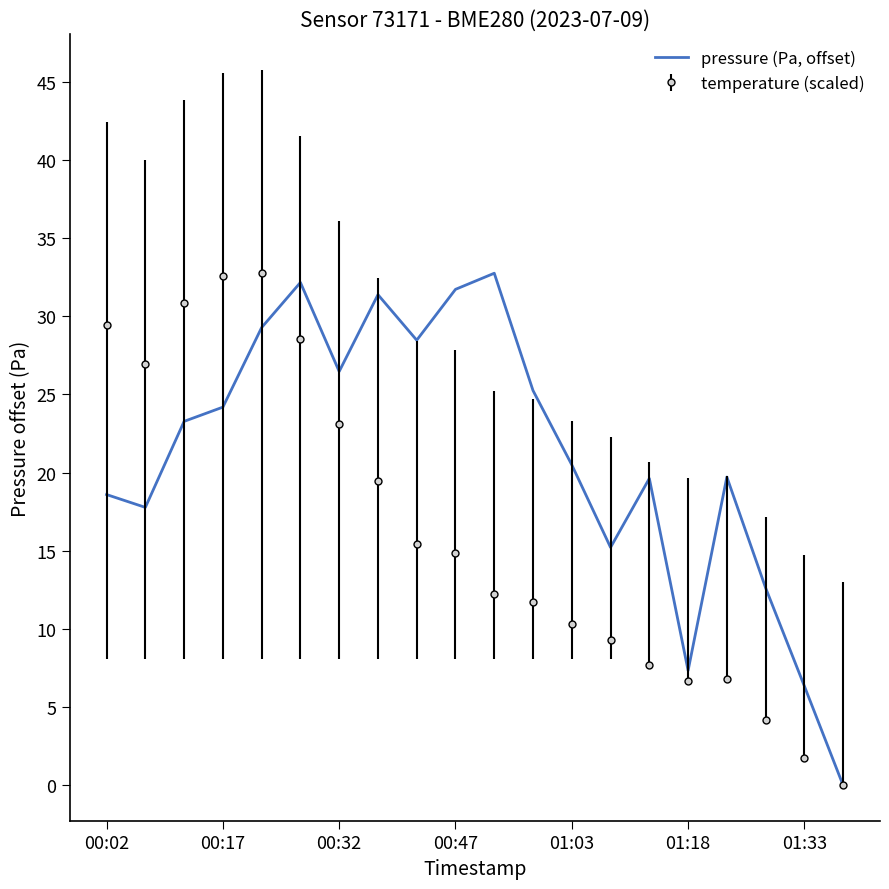

List the series in order of their overall mean, lowest first.

temperature (scaled), pressure (Pa, offset)